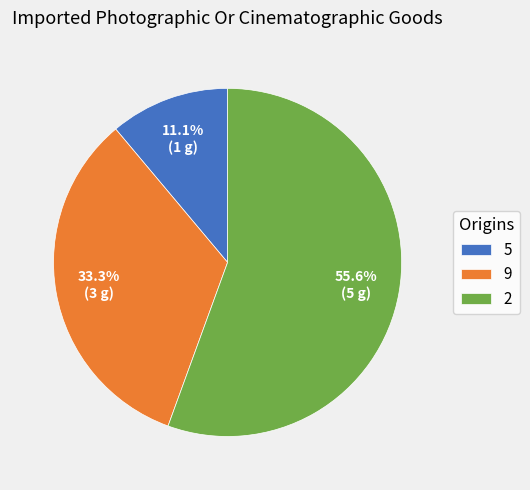

To the nearest percent, what is the average slice percentage?

33%